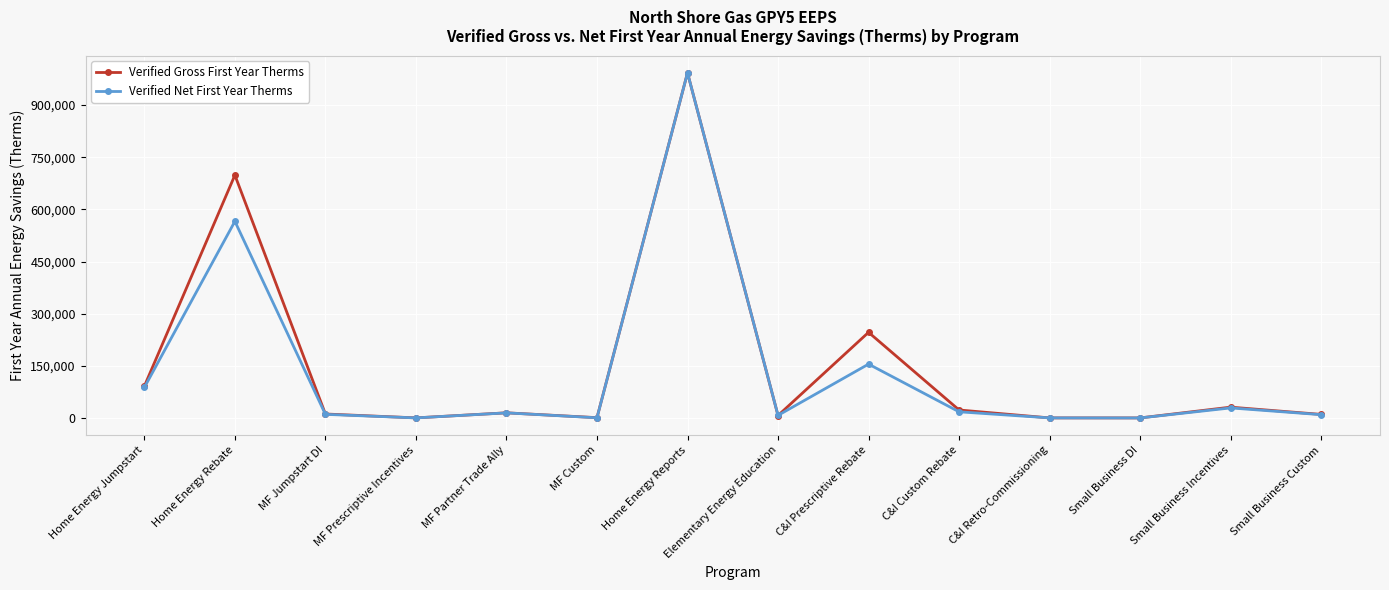

Which series has the largest total across all categories?

Verified Gross First Year Therms